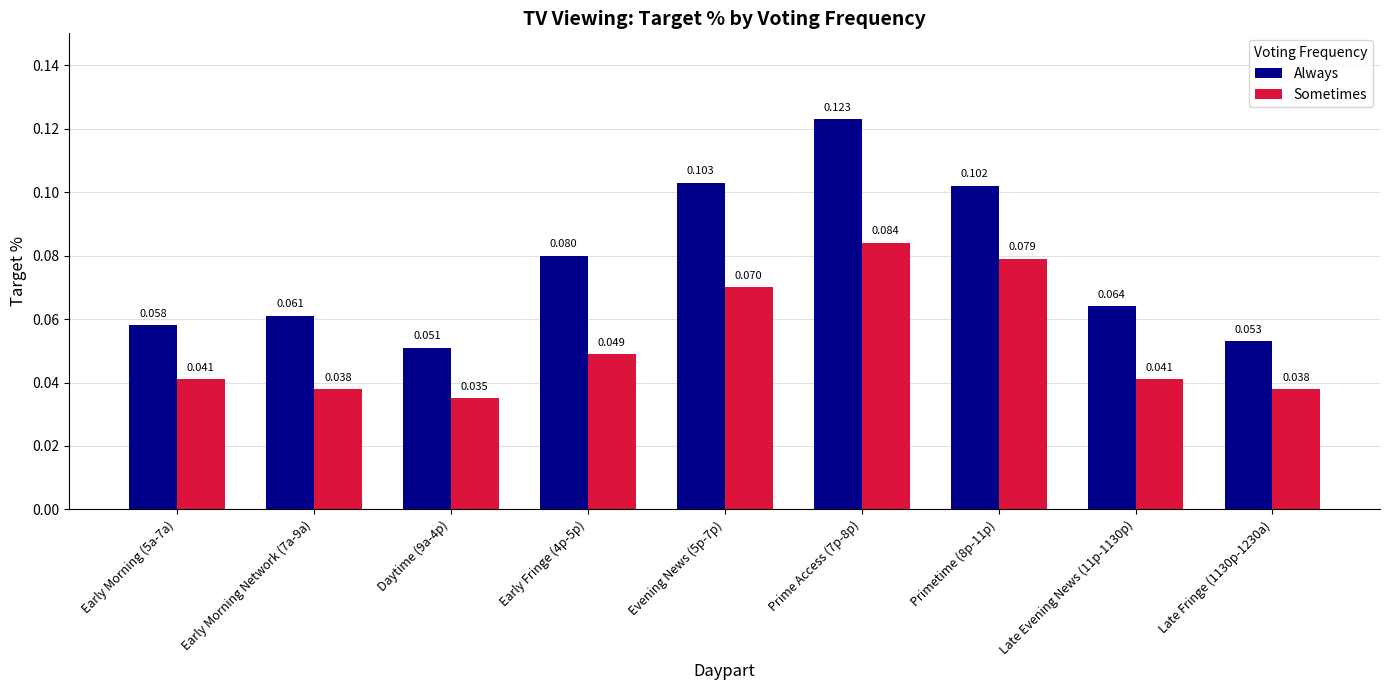

What are all the series names shown in the legend?

Always, Sometimes